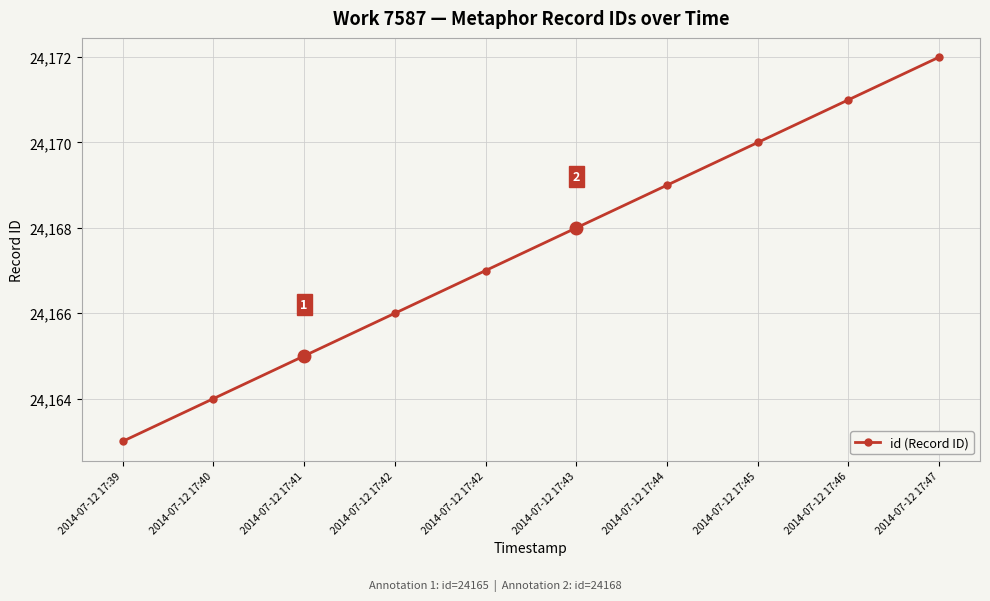

Reading left to right, list all the values displayed in this chart.

24163	24164	24165	24166	24167	24168	24169	24170	24171	24172